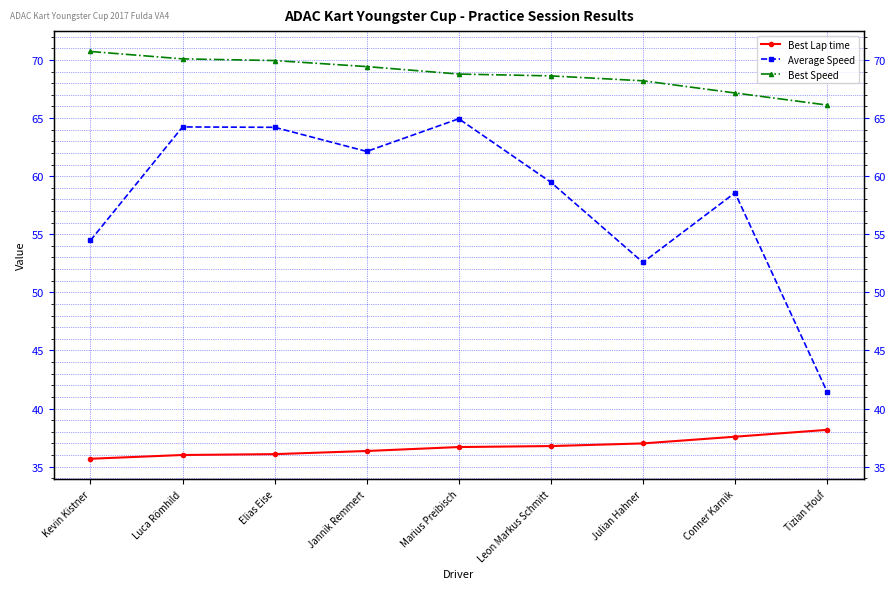

What is the difference between the maximum and minimum values in the Best Speed series?

4.6